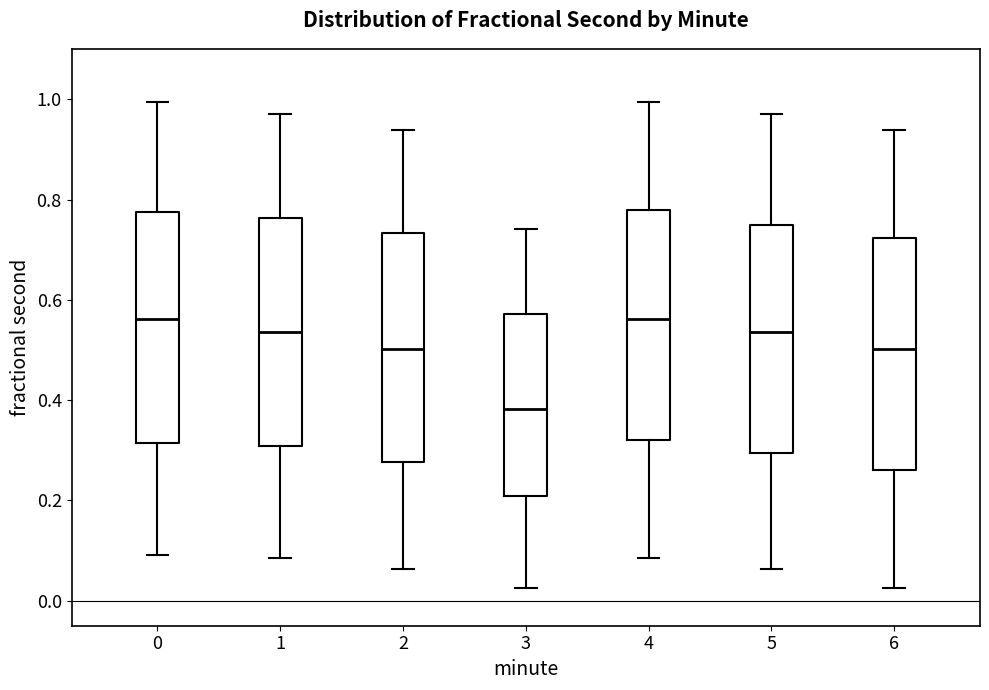

Reading left to right, read every box against the y-axis: the position of its median line, the range the box covers, and the ends of its whiskers. The values are not printed on the chart, so give them approximately, as read against the axis.

0: median 0.56, box 0.32 to 0.78, whiskers 0.10 to 1.00
1: median 0.54, box 0.30 to 0.76, whiskers 0.08 to 0.98
2: median 0.50, box 0.28 to 0.74, whiskers 0.06 to 0.94
3: median 0.38, box 0.20 to 0.58, whiskers 0.02 to 0.74
4: median 0.56, box 0.32 to 0.78, whiskers 0.08 to 1.00
5: median 0.54, box 0.30 to 0.74, whiskers 0.06 to 0.98
6: median 0.50, box 0.26 to 0.72, whiskers 0.02 to 0.94